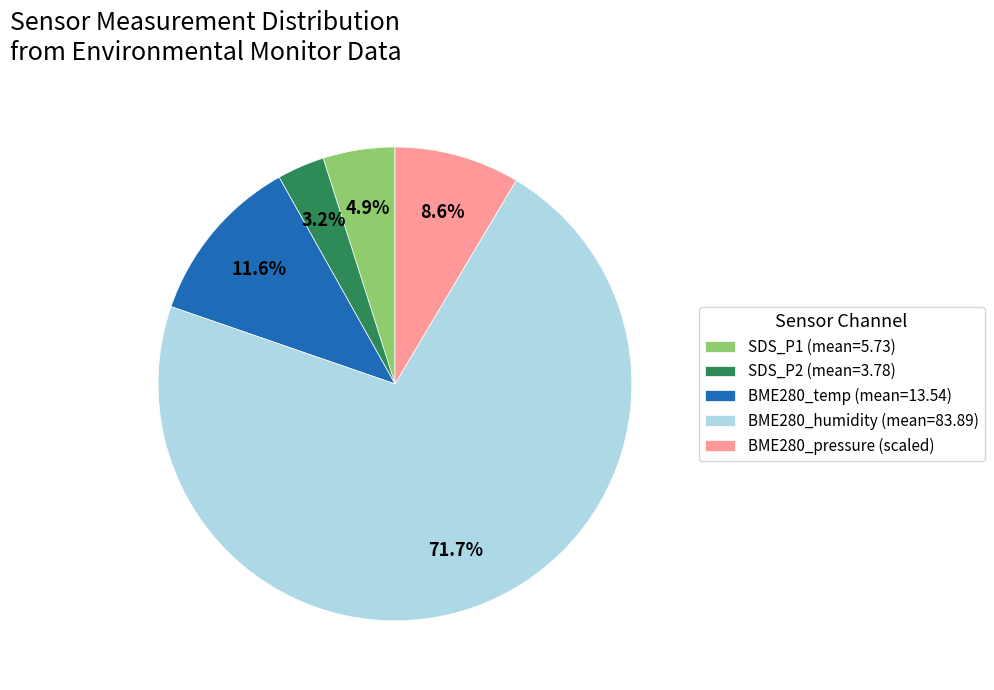

How much of the chart is everything except SDS_P1 (mean=5.73)?

95.1%